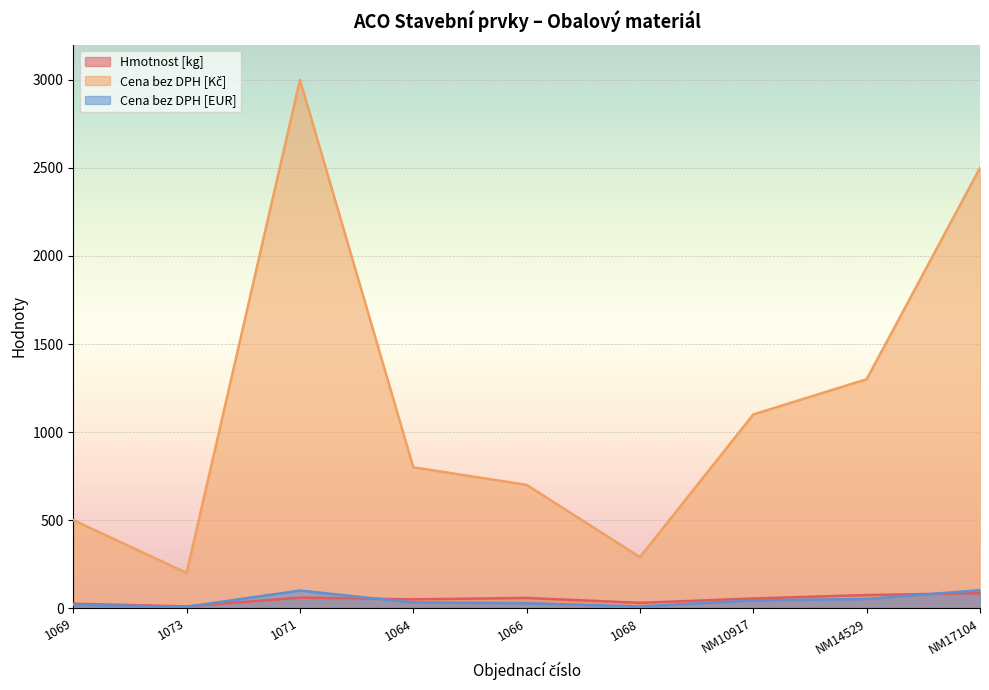

Between 1073 and NM10917, which series saw the biggest shift?

Cena bez DPH [Kč]